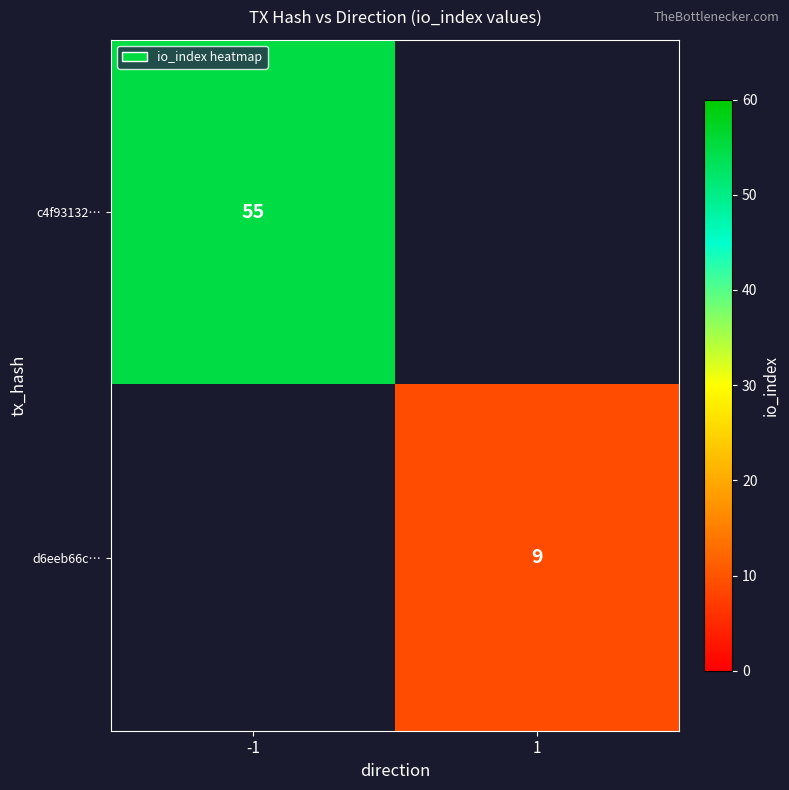

What is the maximum value shown in the chart?

55.0